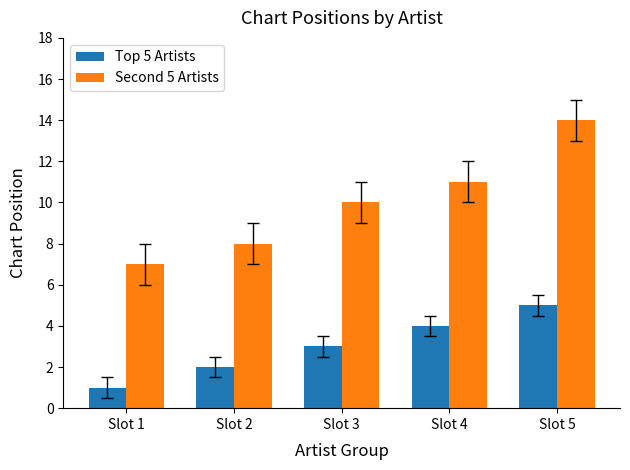

True or false: Second 5 Artists has a value of 3 at Slot 3.

False